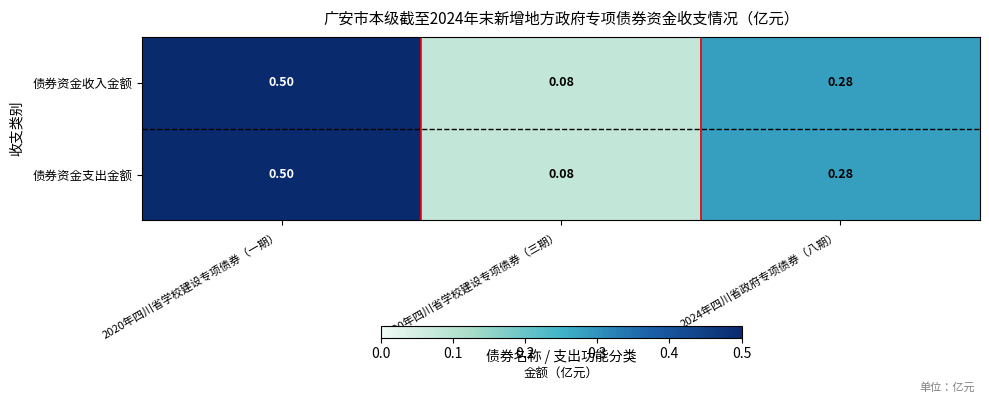

Is the value of 债券资金支出金额 at 2020年四川省学校建设专项债券（三期） greater than the value of 债券资金收入金额 at 2024年四川省政府专项债券（八期）?

No